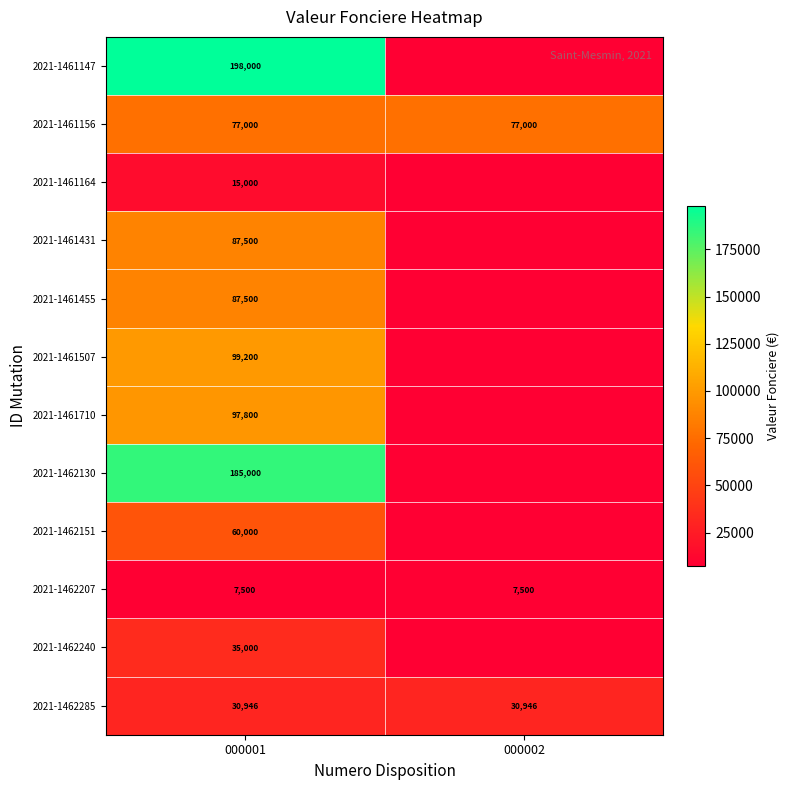

The value of 2021-1461147 at 000001 is 54347. True or false?

False